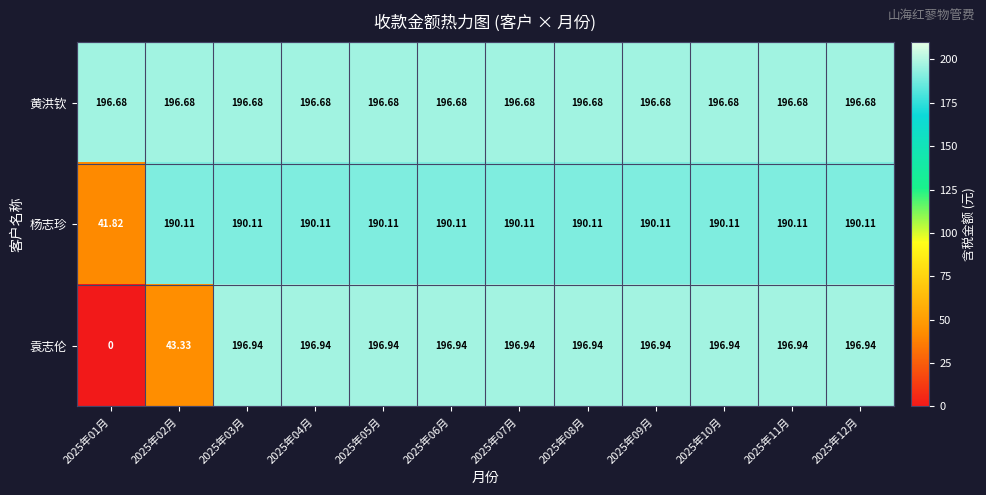

Which series has the widest spread of values?

袁志伦